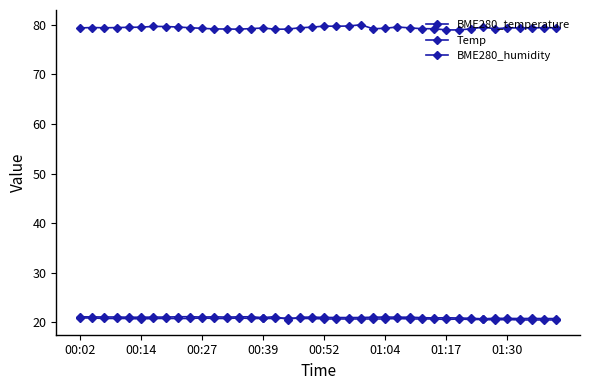

How many series are shown in this chart?

3